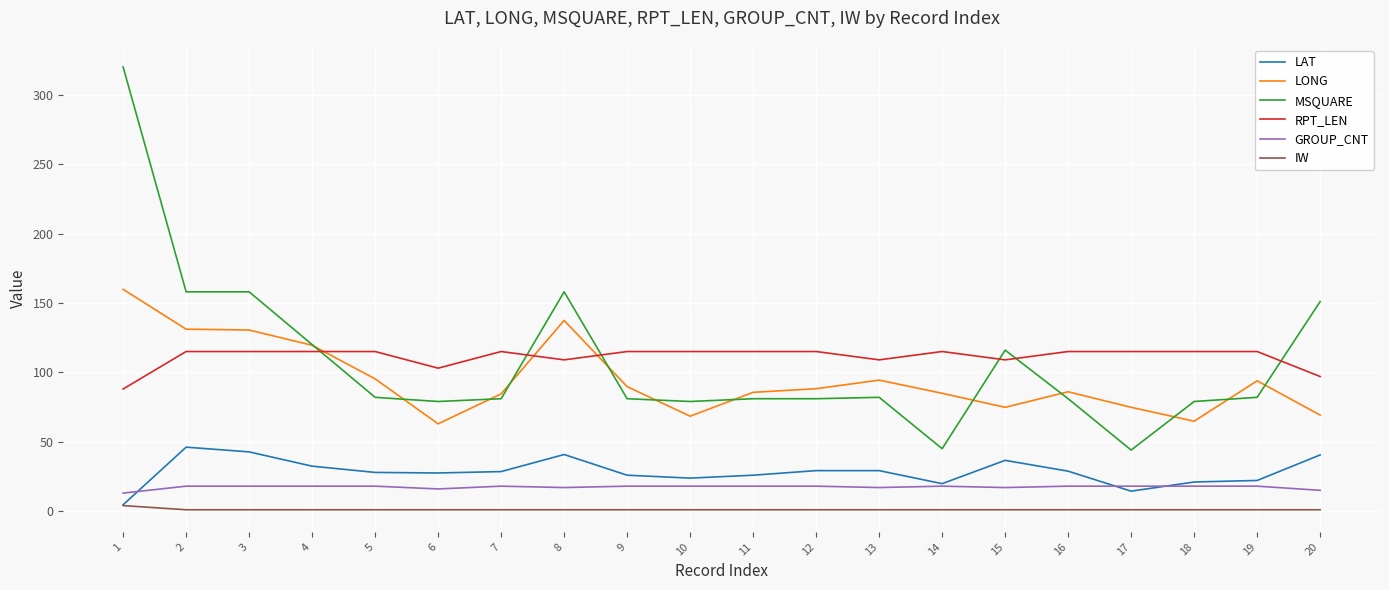

True or false: MSQUARE and LAT cross at least once.

False